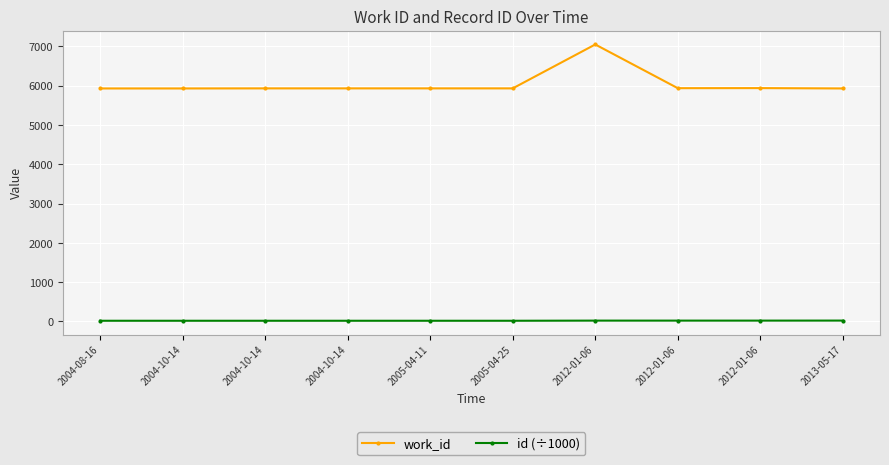

What is the label of the 6th point from the left?

2005-04-25